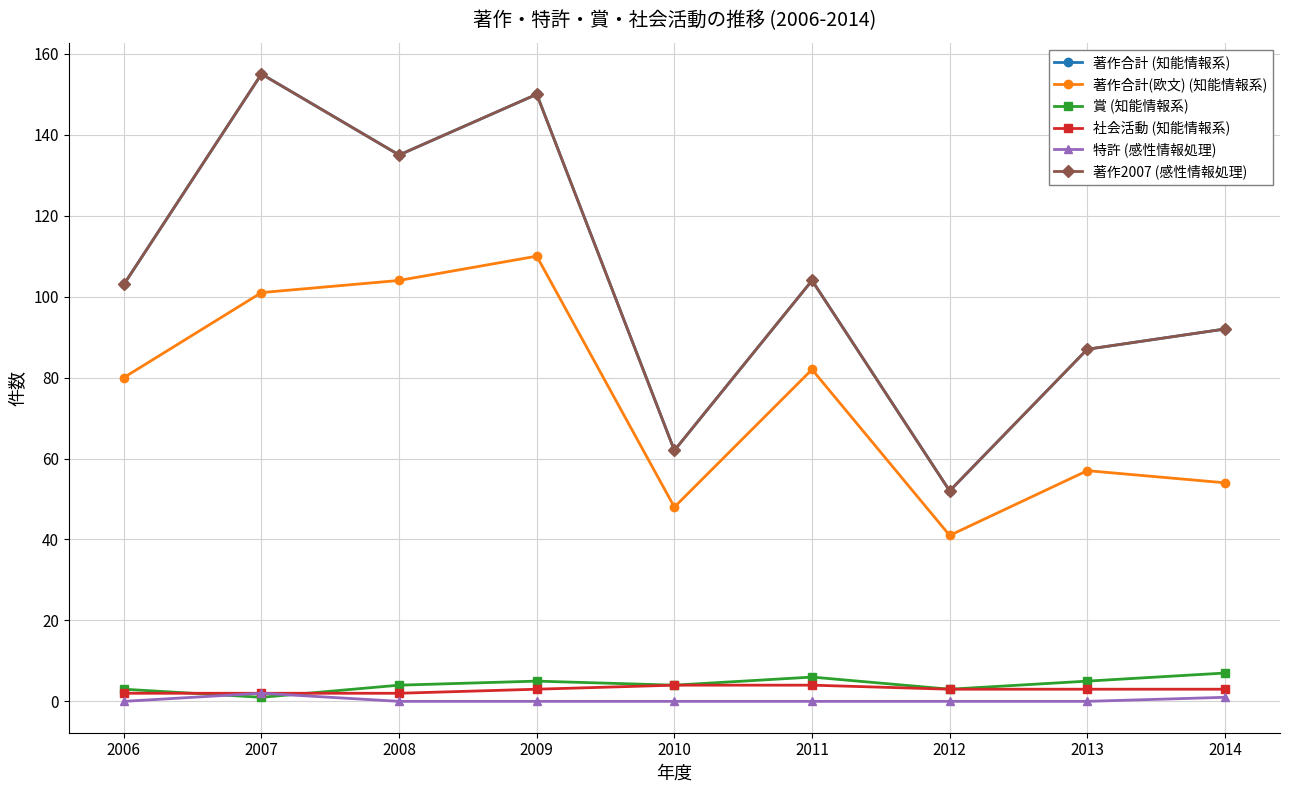

Reading right to left, what are all the values shown in this chart?

著作合計 (知能情報系): 92	87	52	104	62	150	135	155	103
著作合計(欧文) (知能情報系): 54	57	41	82	48	110	104	101	80
賞 (知能情報系): 7	5	3	6	4	5	4	1	3
社会活動 (知能情報系): 3	3	3	4	4	3	2	2	2
特許 (感性情報処理): 1	0	0	0	0	0	0	2	0
著作2007 (感性情報処理): 92	87	52	104	62	150	135	155	103